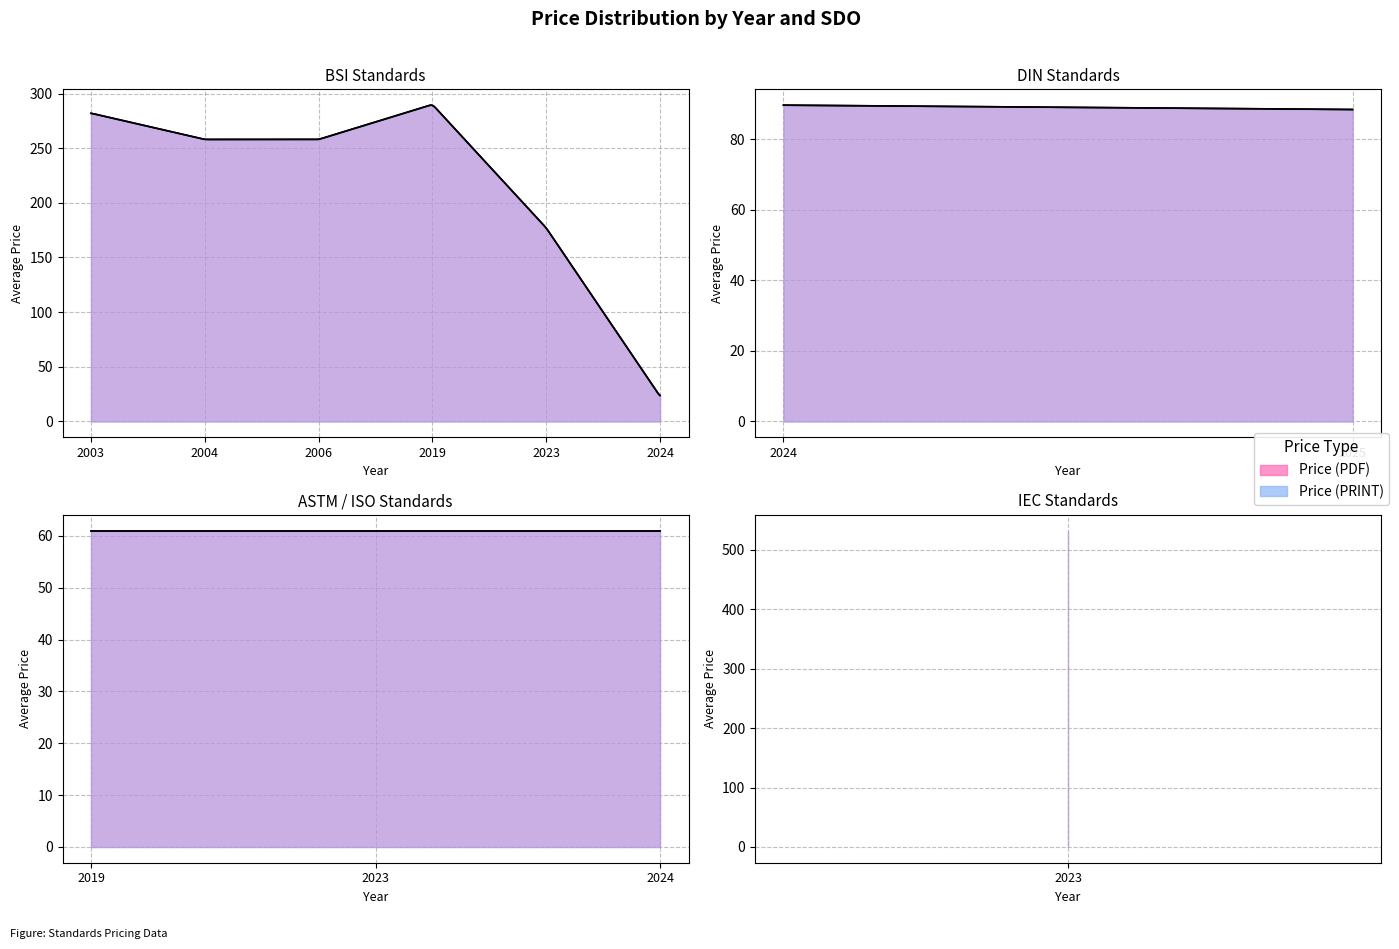

What is the sum of all Price (PRINT) values?

6453.0